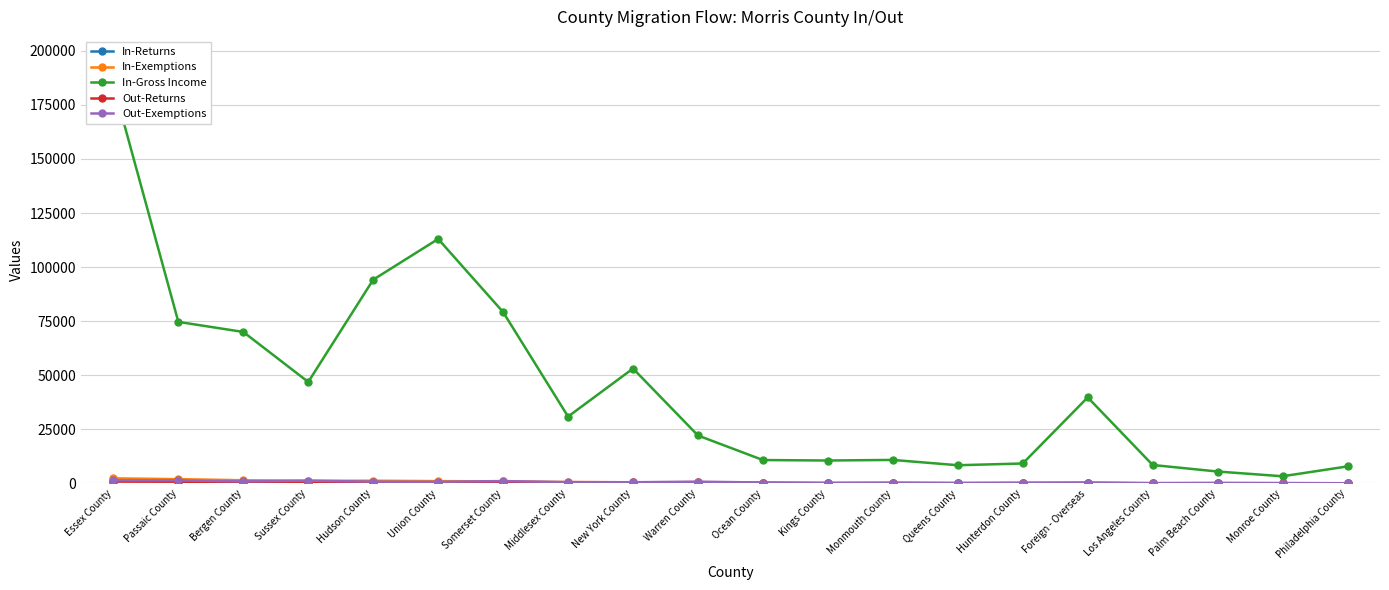

What is the difference between the In-Gross Income values at Passaic County and Ocean County?

63865